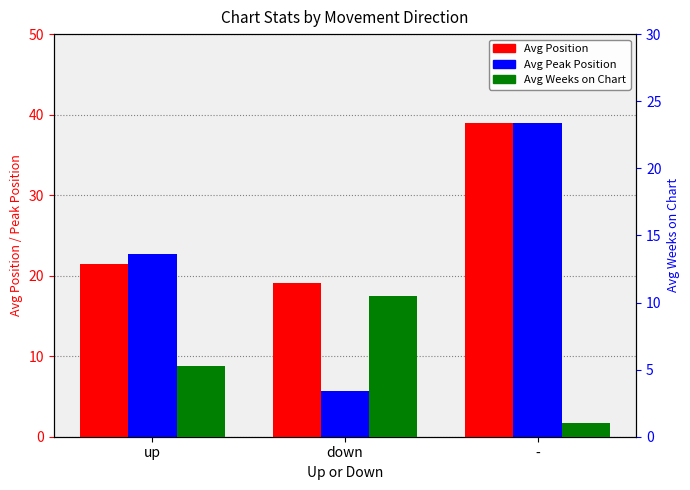

Which has a higher value, up or down?

up